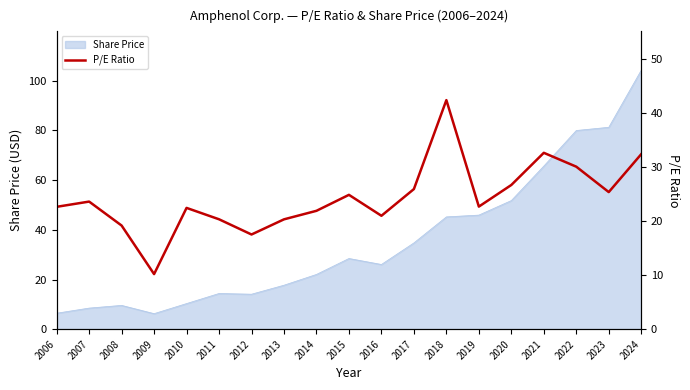

What is the value of the 16th point from the left?

32.7